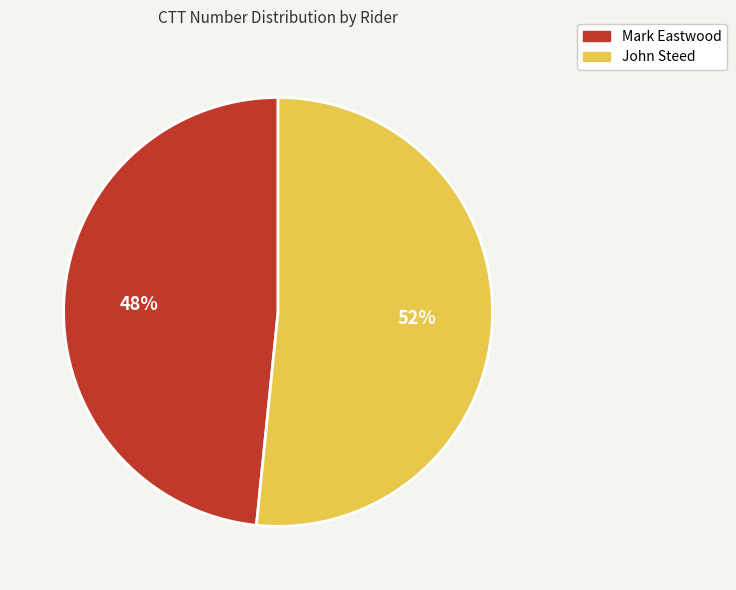

Do Mark Eastwood and John Steed together represent more than half of the pie?

Yes